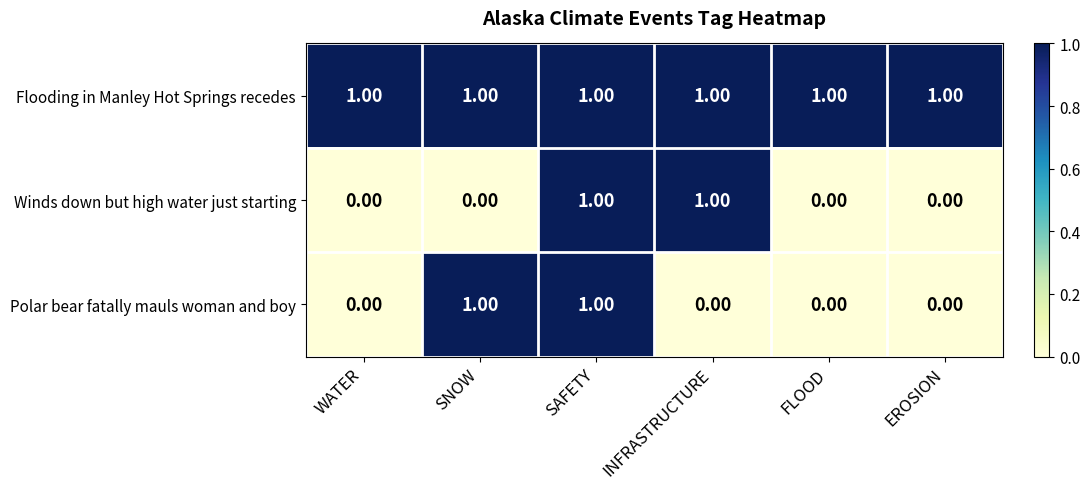

What is the sum of all Flooding in Manley Hot Springs recedes values?

6